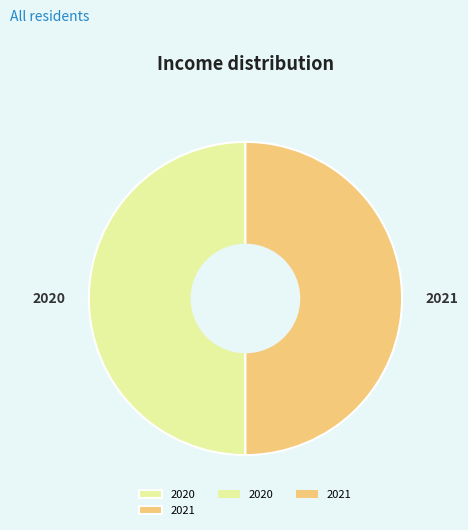

Is it true that 2021 is 50% of the pie?

True